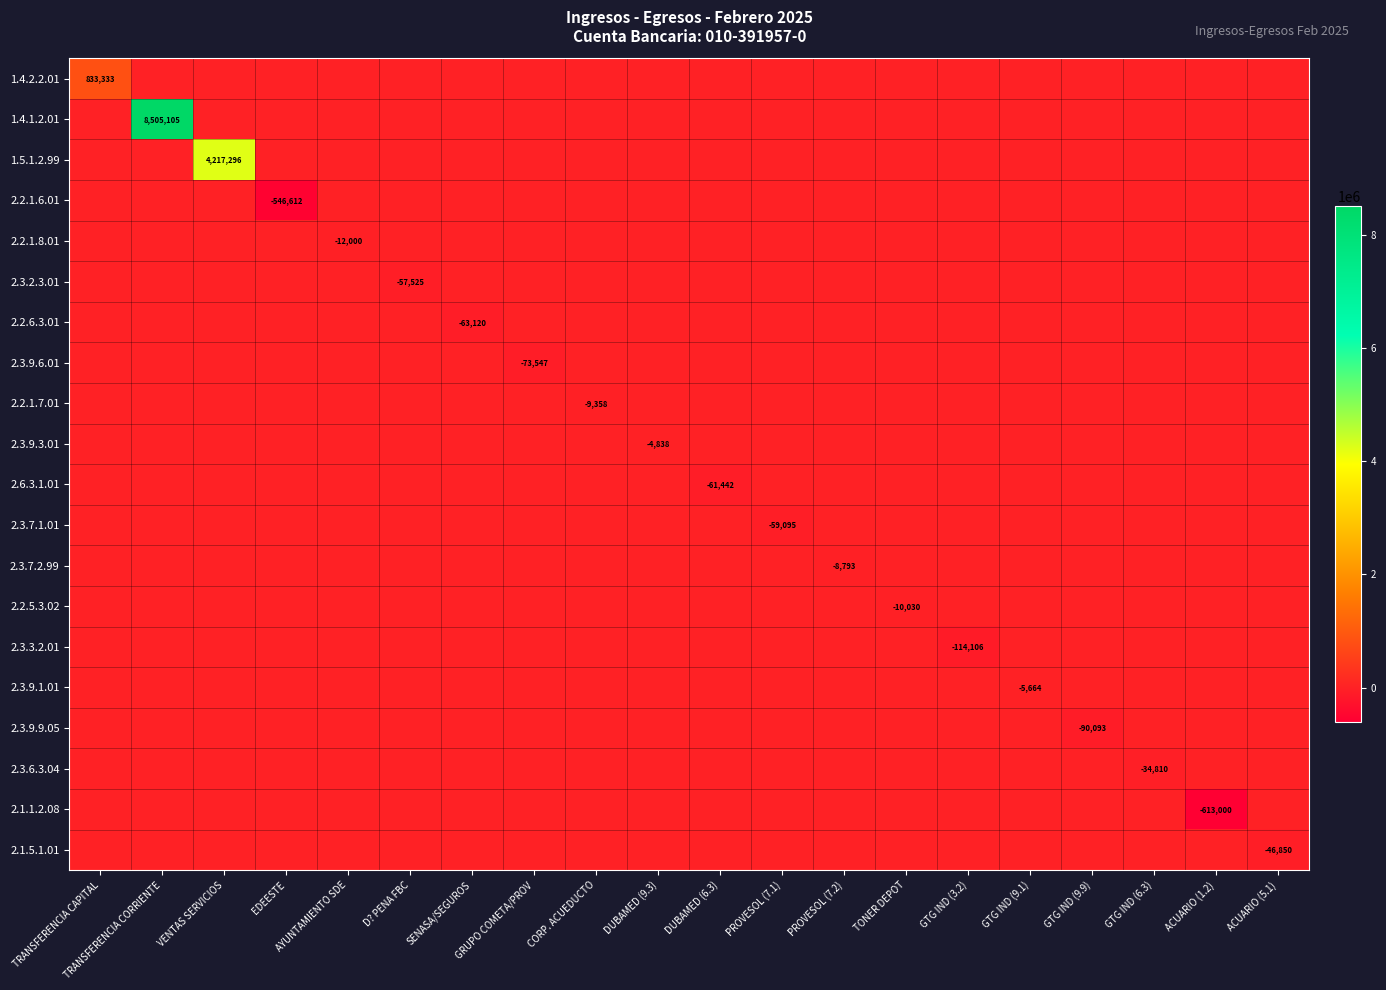

What is the sum of the 1.5.1.2.99 values at DUBAMED (9.3) and VENTAS SERVICIOS?

4217296.0